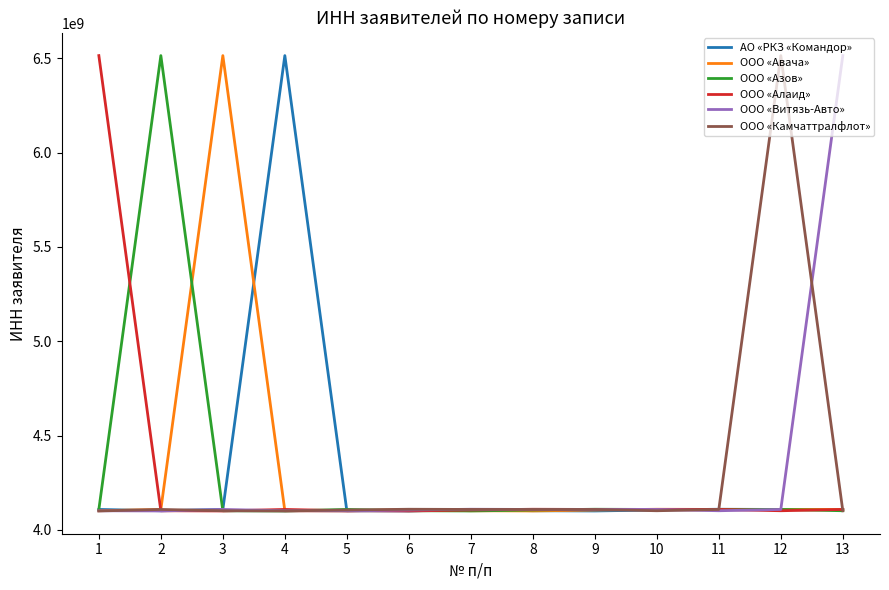

What is the minimum value for ООО «Алаид»?

4100006691